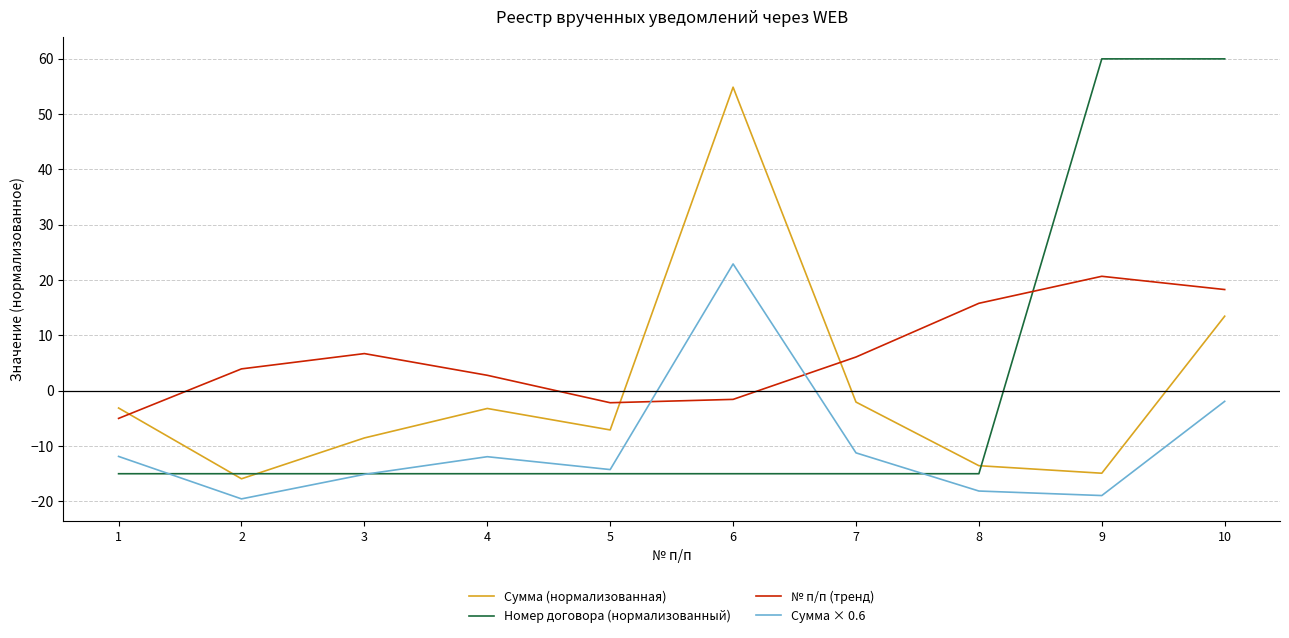

Between 5 and 9, which series saw the biggest shift?

Номер договора (нормализованный)